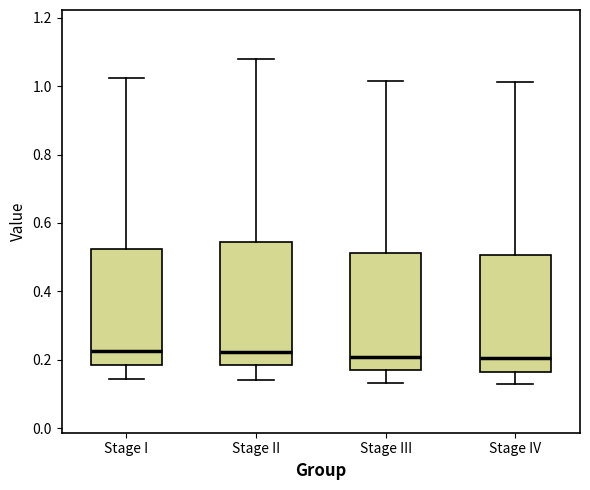

Reading left to right, read every box against the y-axis: the position of its median line, the range the box covers, and the ends of its whiskers. The values are not printed on the chart, so give them approximately, as read against the axis.

Stage I: median 0.22, box 0.18 to 0.52, whiskers 0.14 to 1.02
Stage II: median 0.22, box 0.18 to 0.54, whiskers 0.14 to 1.08
Stage III: median 0.20, box 0.18 to 0.52, whiskers 0.14 to 1.02
Stage IV: median 0.20, box 0.16 to 0.50, whiskers 0.12 to 1.02